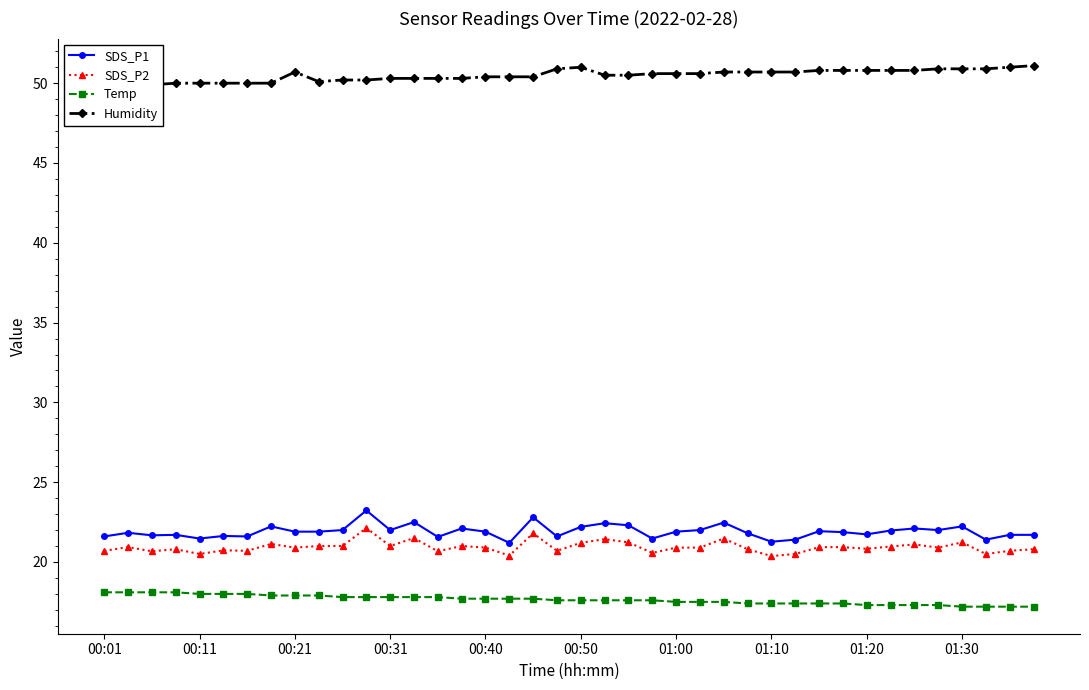

True or false: SDS_P2 has more than 1 points higher than both neighbors.

True